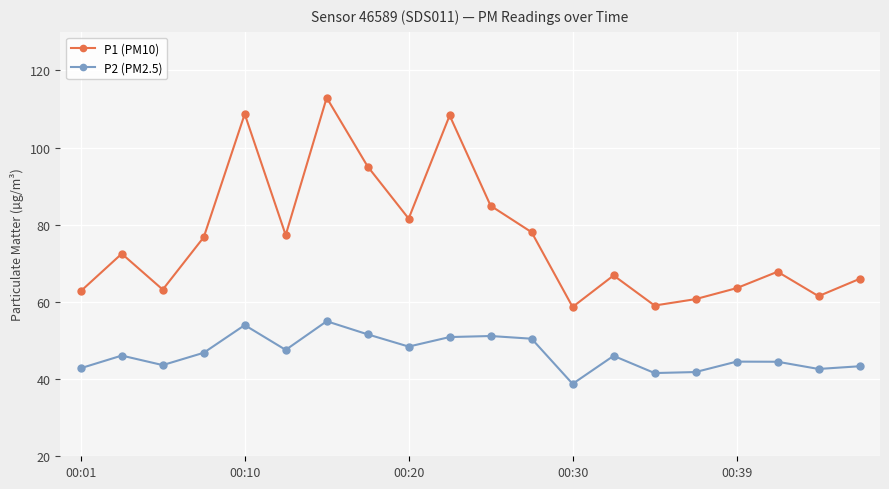

How many data points in P1 (PM10) are less than 72?

10